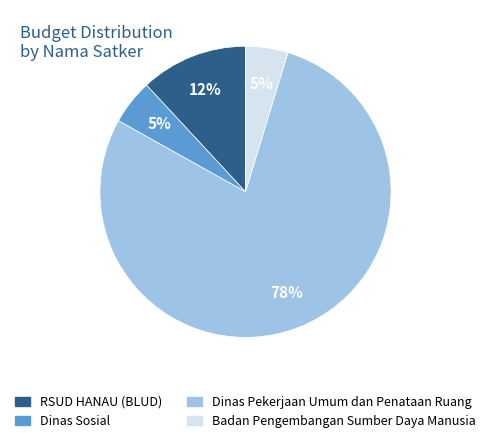

How many slices are in this pie chart?

4